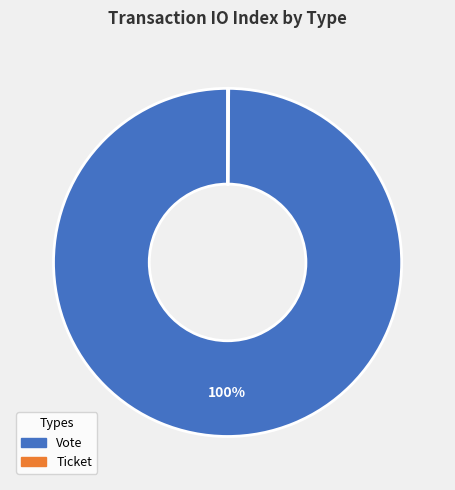

Which slice is the largest?

Vote